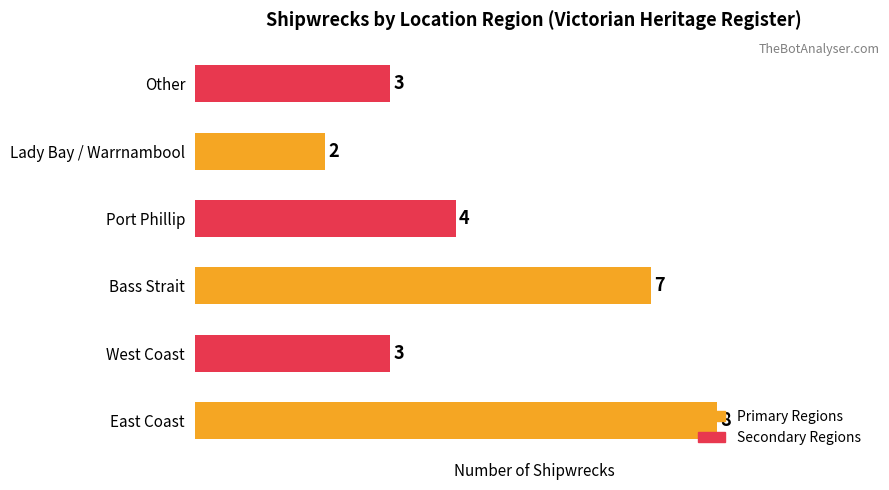

Count the values in the range 3 to 7.

4